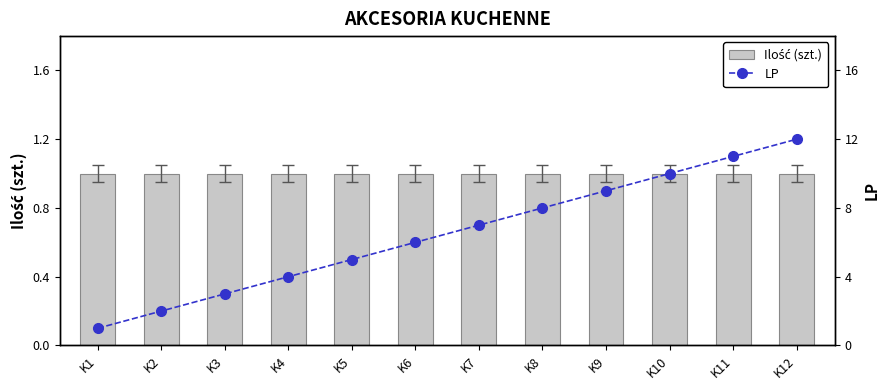

Which series has the largest range (max minus min)?

LP